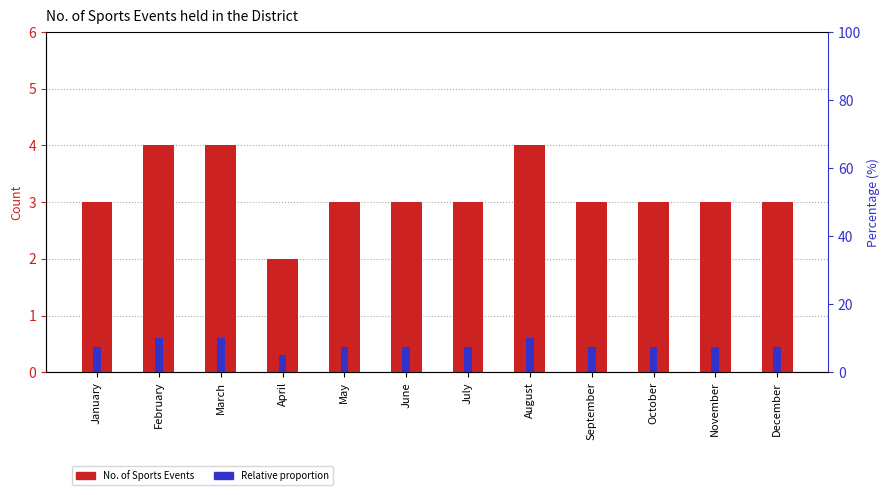

How many bars are there in each group?

2